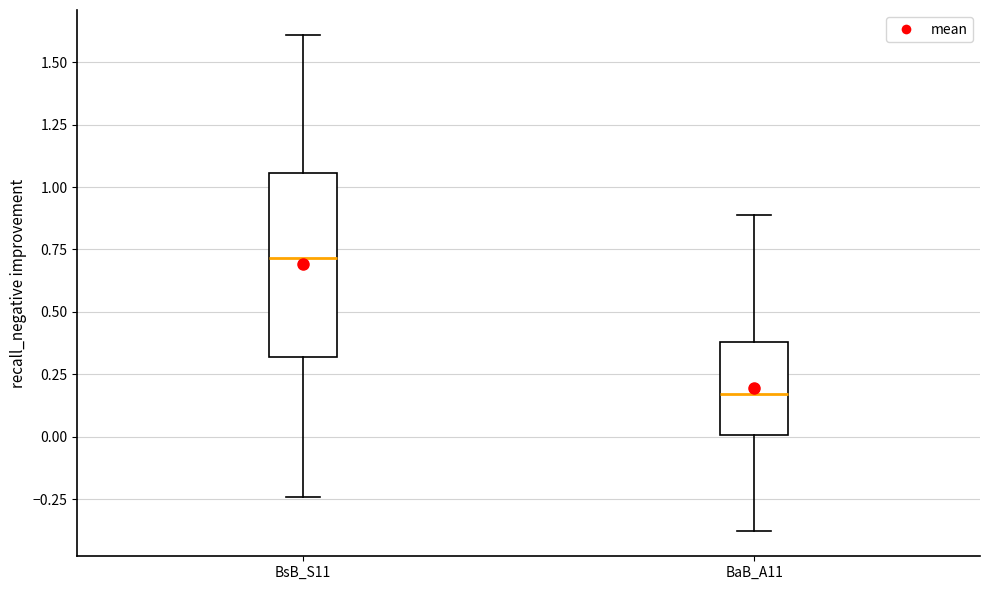

Reading left to right, transcribe this box plot: for each box, give where its median line is, the range the box spans, and where its two whiskers end, as read against the y-axis. The values are not printed on the chart, so give them approximately, as read against the axis.

BsB_S11: median 0.70, box 0.30 to 1.05, whiskers -0.25 to 1.60
BaB_A11: median 0.15, box 0.00 to 0.40, whiskers -0.40 to 0.90